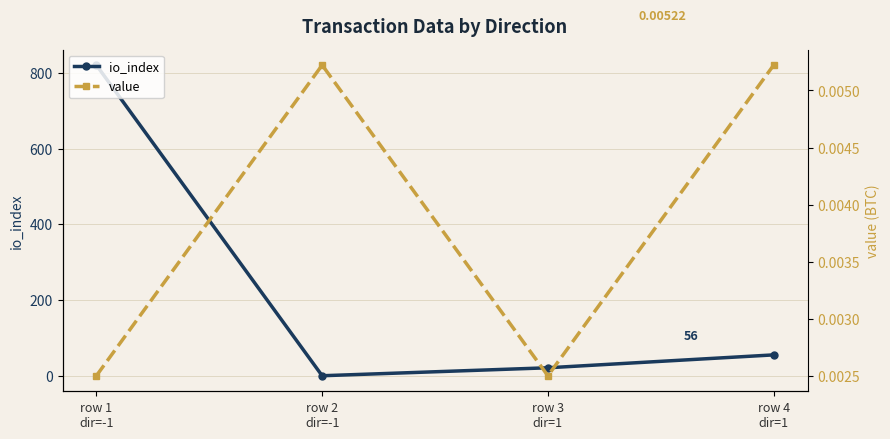

At how many categories does at least one series exceed 596?

1